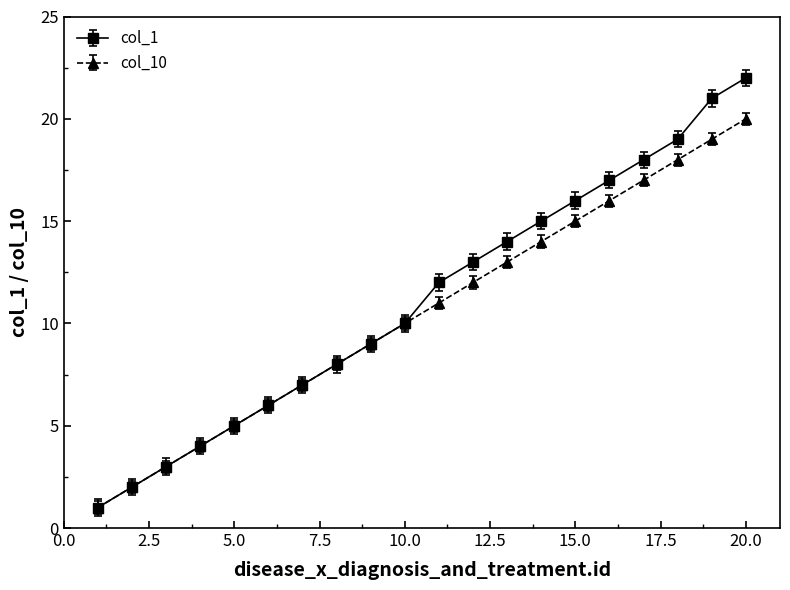

List the series in order of their peak value, lowest first.

col_10, col_1